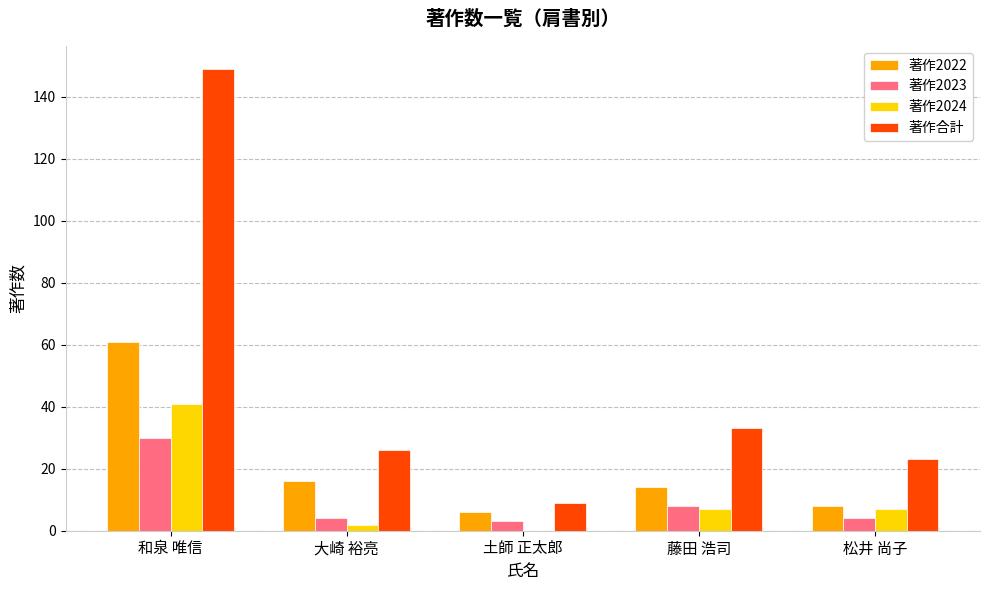

How many distinct data groups are displayed?

4